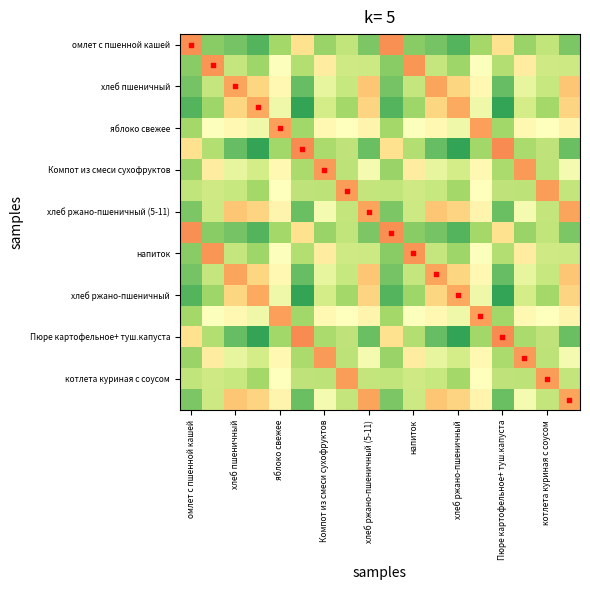

What is the greatest value displayed?

17.0